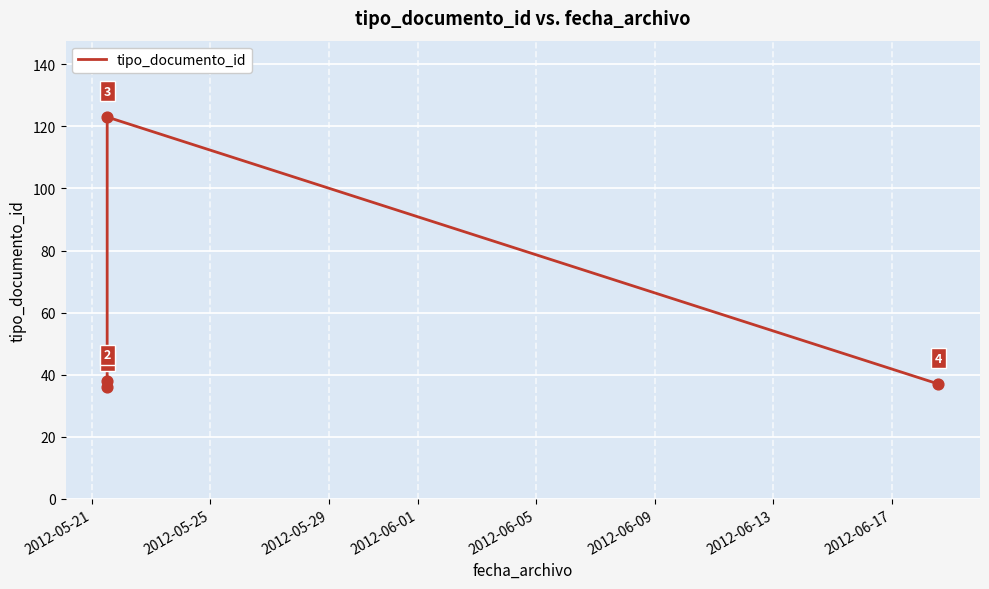

What is the minimum value shown in the chart?

36